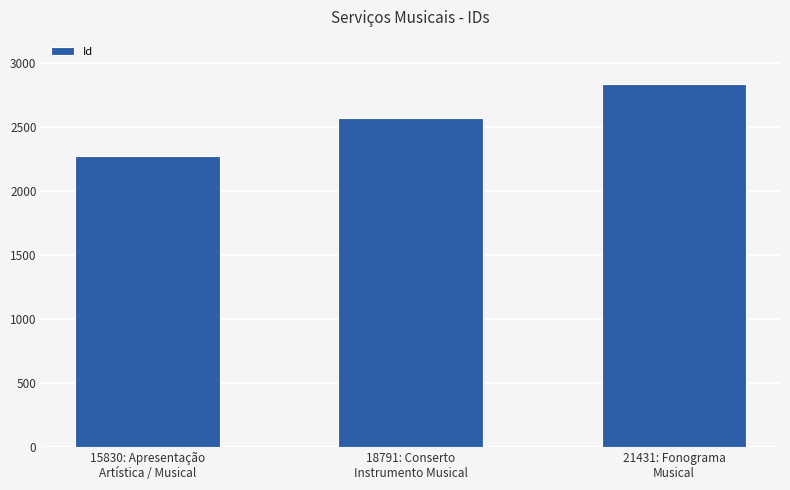

How many bars are there in total?

3